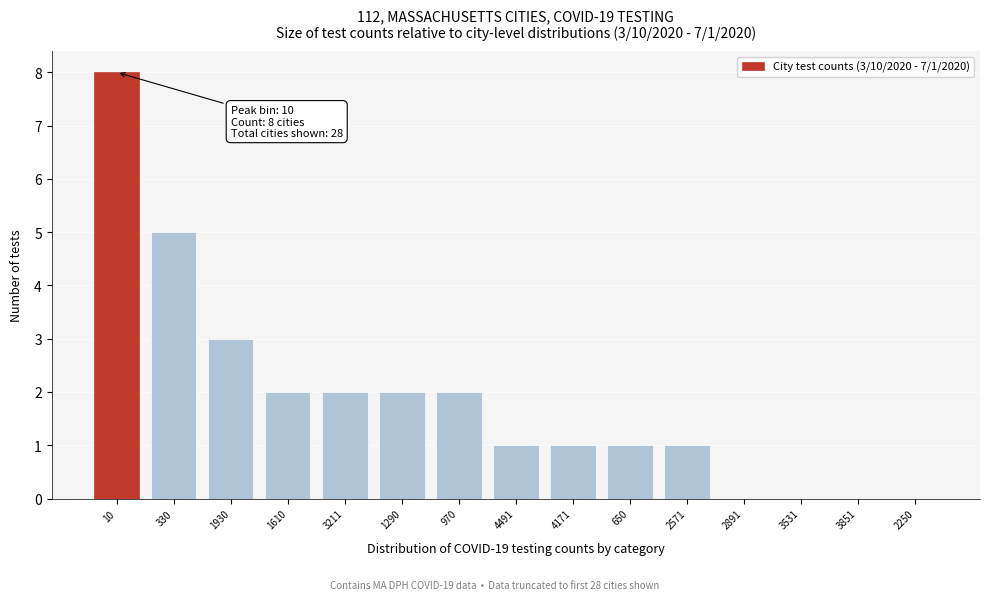

Reading right to left, extract all data points from this chart.

2250=0	3851=0	3531=0	2891=0	2571=1	650=1	4171=1	4491=1	970=2	1290=2	3211=2	1610=2	1930=3	330=5	10=8